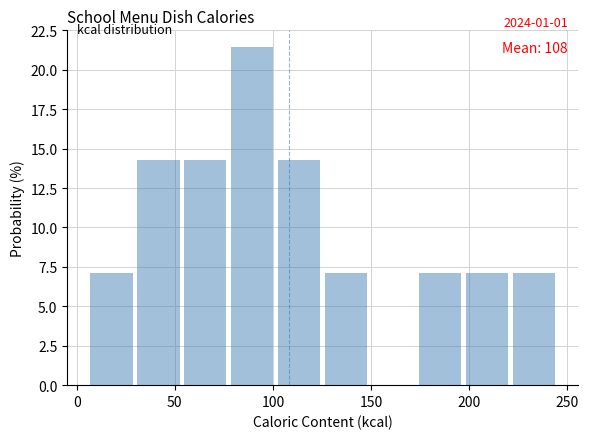

Which range on the x-axis has the tallest bar?

80 to 105